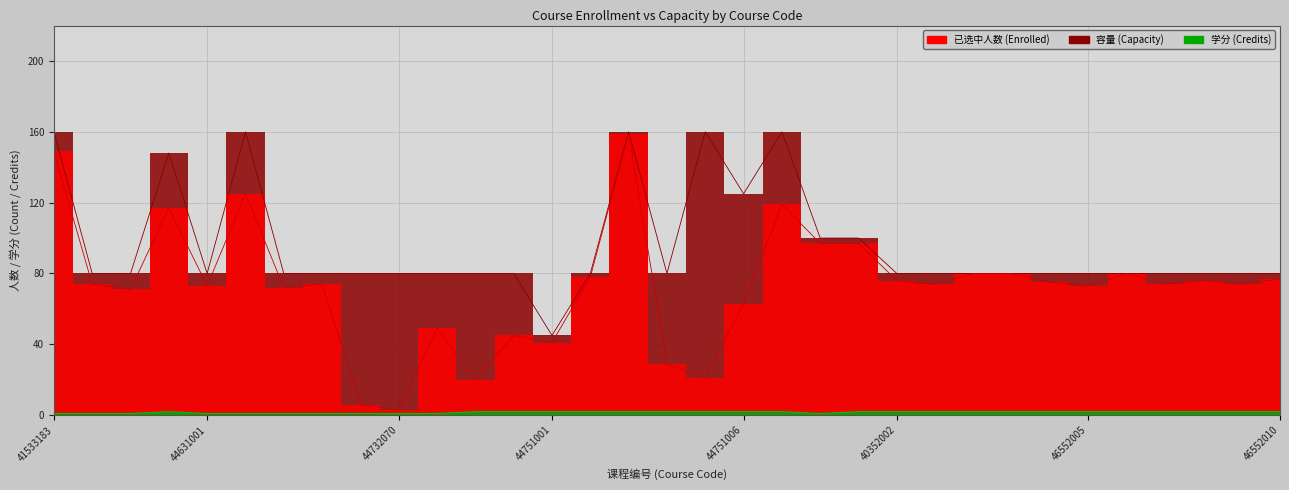

Reading left to right, list all the values displayed in this chart.

已选中人数: 41533183=149	44531003=74	44533108=71	44545001=117	44631001=73	44631002=125	44631003=72	44631004=74	44732069=6	44732070=3	44733107=49	44735001=20	44735002=45	44751001=41	44751002=78	44751003=159	44751004=29	44751005=21	44751006=63	44751007=119	40332184=97	40352001=97	40352002=76	46552001=74	46552002=80	46552003=80	46552004=75	46552005=73	46552006=80	46552007=74	46552008=76	46552009=74	46552010=77
容量: 41533183=160	44531003=80	44533108=80	44545001=148	44631001=80	44631002=160	44631003=80	44631004=80	44732069=80	44732070=80	44733107=80	44735001=80	44735002=80	44751001=45	44751002=80	44751003=160	44751004=80	44751005=160	44751006=125	44751007=160	40332184=100	40352001=100	40352002=80	46552001=80	46552002=80	46552003=80	46552004=80	46552005=80	46552006=80	46552007=80	46552008=80	46552009=80	46552010=80
学分: 41533183=1	44531003=1	44533108=1	44545001=2	44631001=1	44631002=1	44631003=1	44631004=1	44732069=1	44732070=1	44733107=1	44735001=2	44735002=2	44751001=2	44751002=2	44751003=2	44751004=2	44751005=2	44751006=2	44751007=2	40332184=1	40352001=2	40352002=2	46552001=2	46552002=2	46552003=2	46552004=2	46552005=2	46552006=2	46552007=2	46552008=2	46552009=2	46552010=2